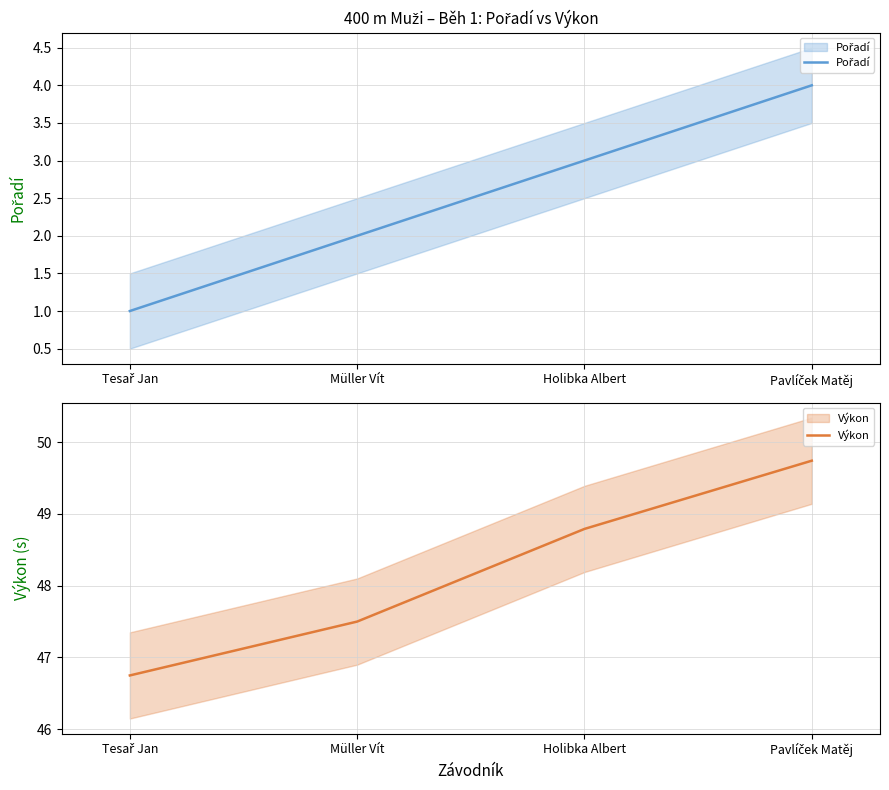

What is the difference between the maximum and minimum values in the Výkon series?

3.0